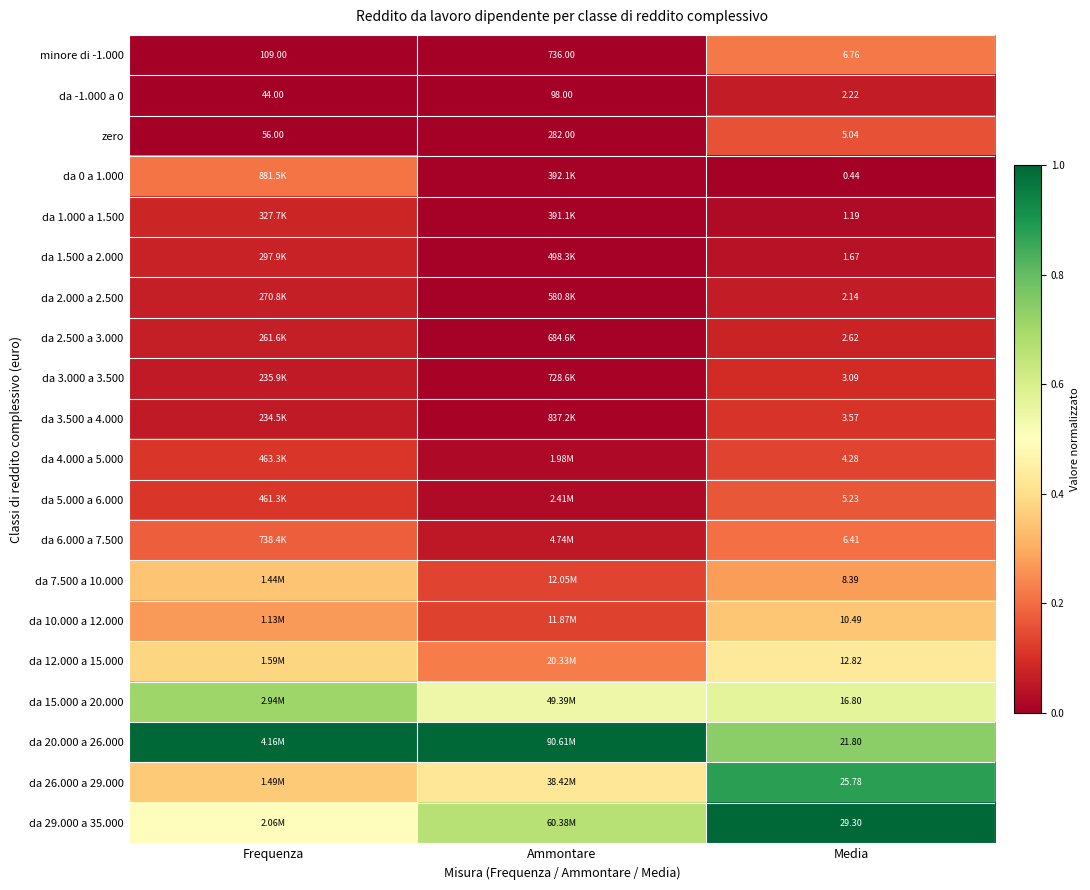

Where is zero nearest to the value 143?

Frequenza